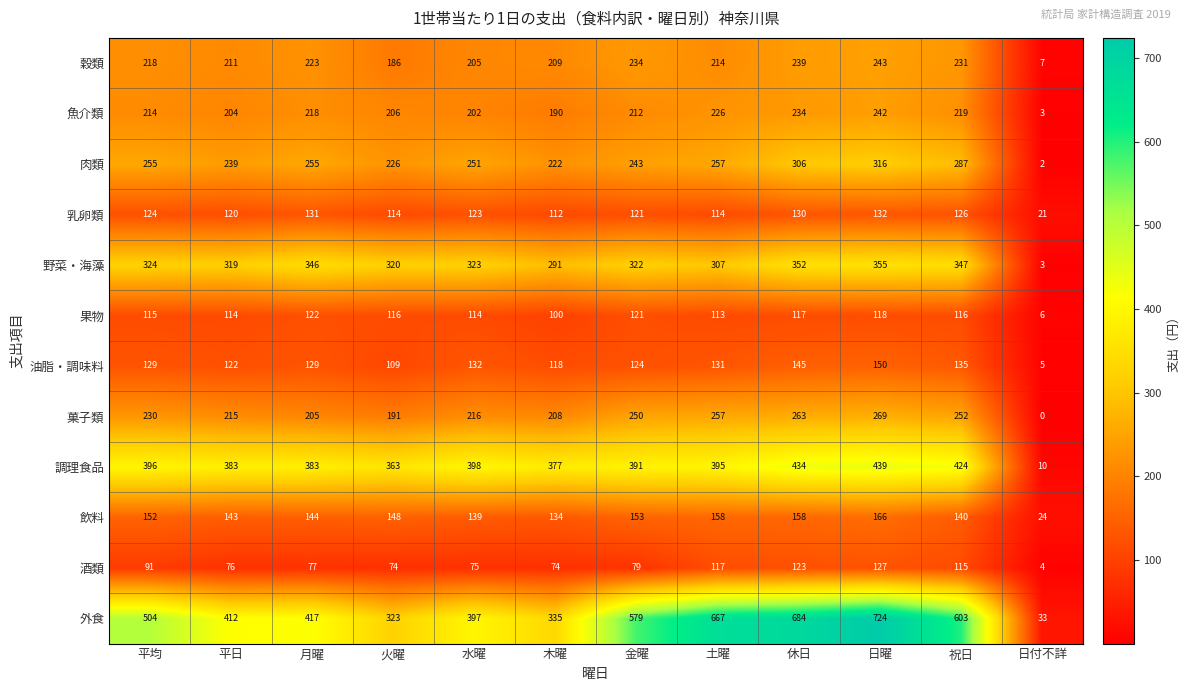

How many values in the 肉類 series are below 255?

6